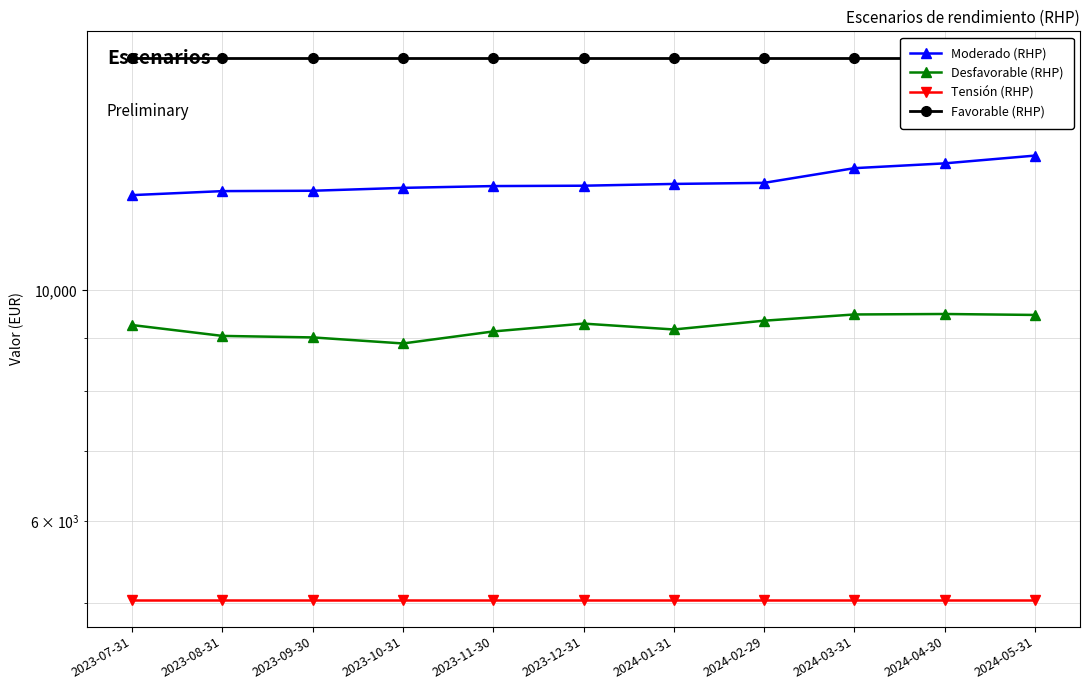

What is the sum of all Favorable (RHP) values?

183920